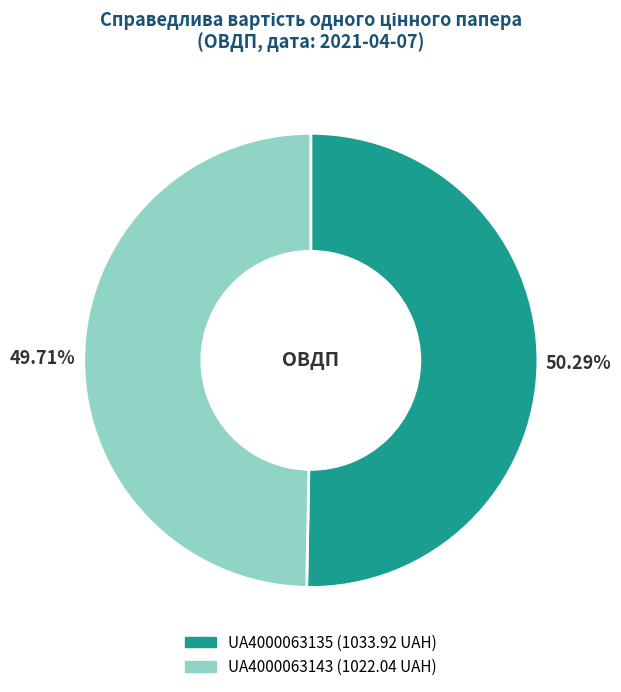

What is the largest slice in the pie chart?

UA4000063135